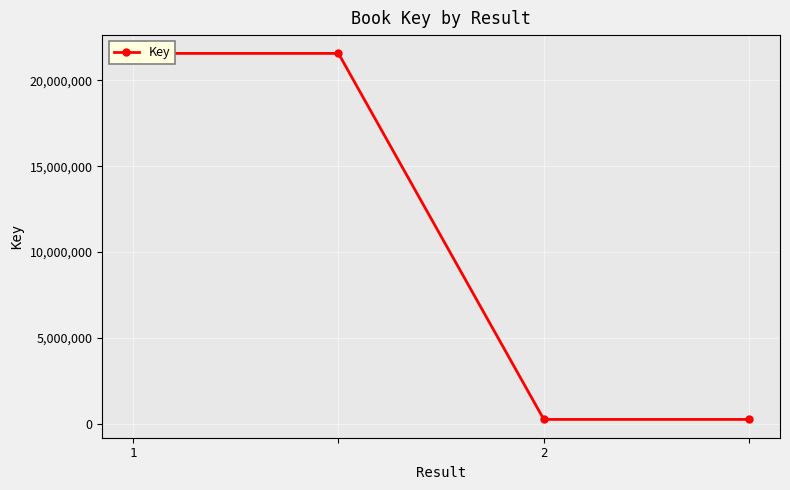

What is the value of the 4th point from the left?

262498